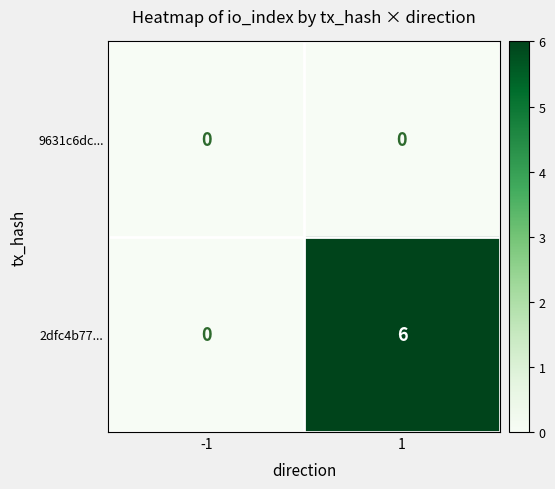

Reading left to right, transcribe all the data shown in this chart.

9631c6dc...: 0	0
2dfc4b77...: 0	6